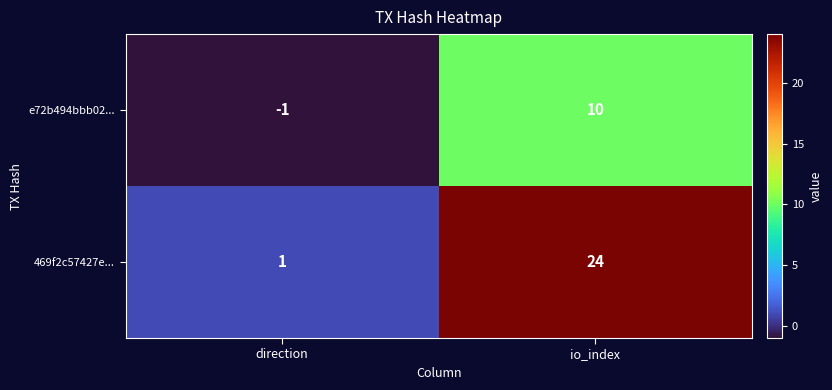

What is the difference between the highest and lowest values at io_index?

14